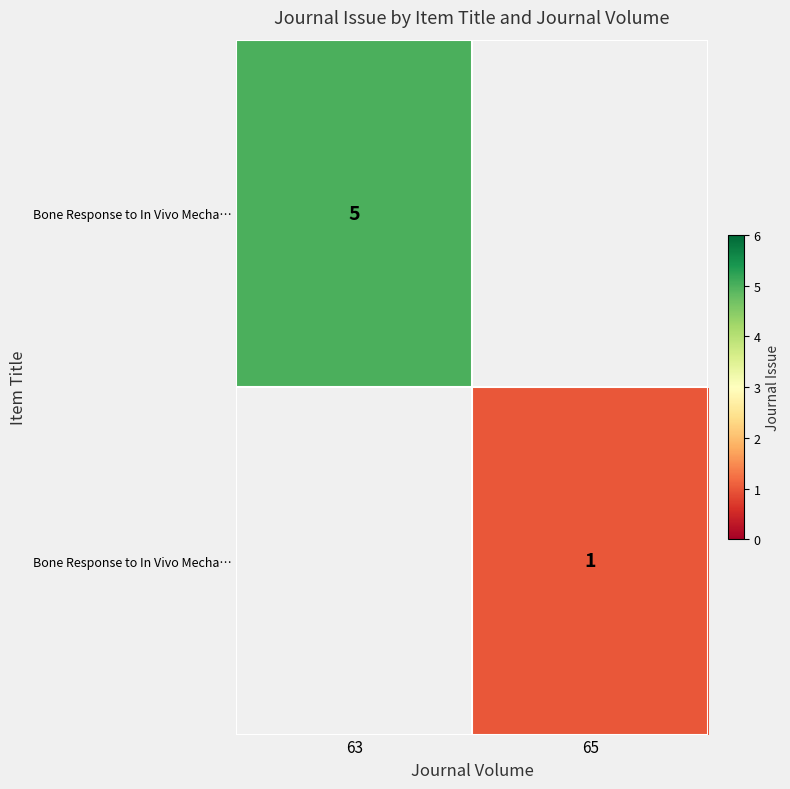

How many categories are shown in the chart?

2